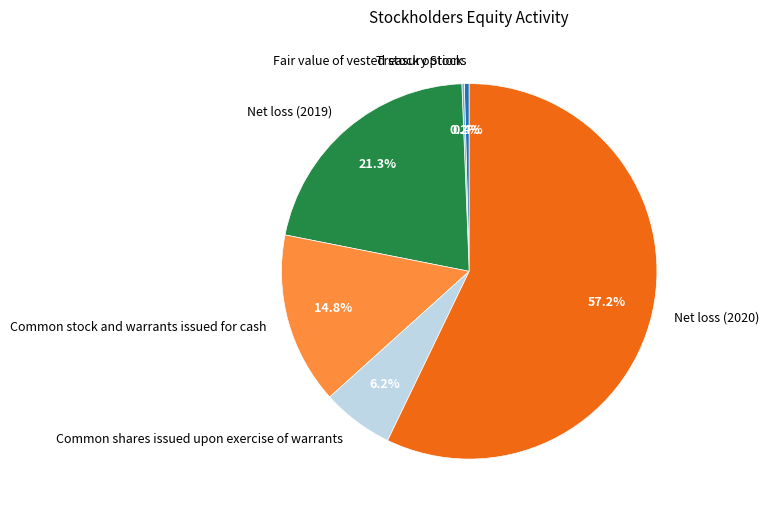

Does any single category account for the majority?

Yes